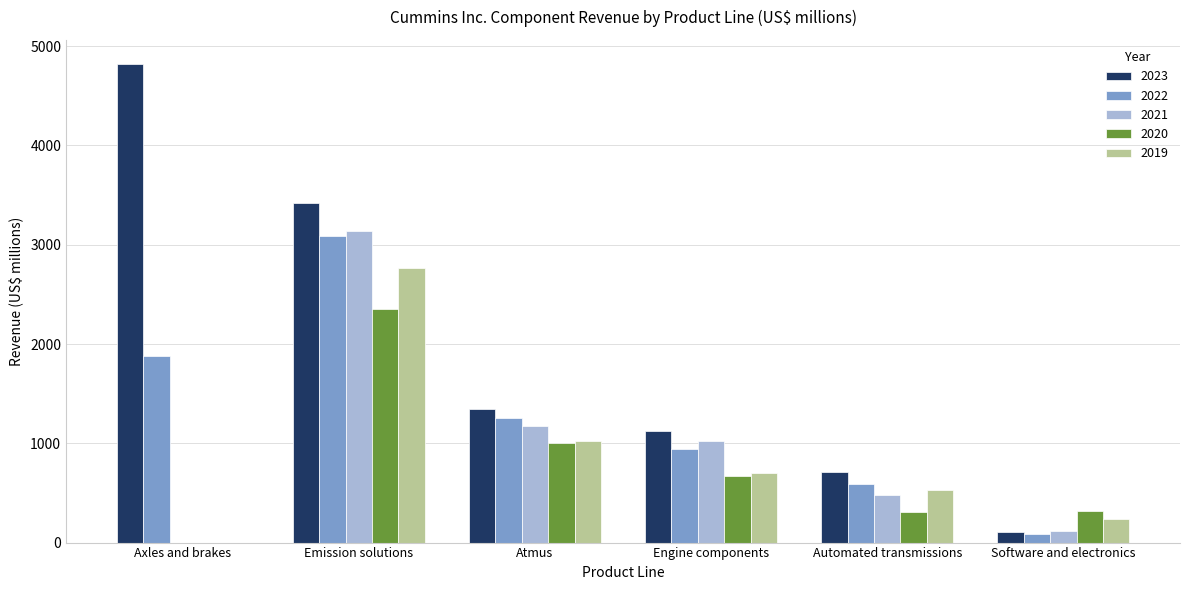

Read the 2022 value at Software and electronics.

84